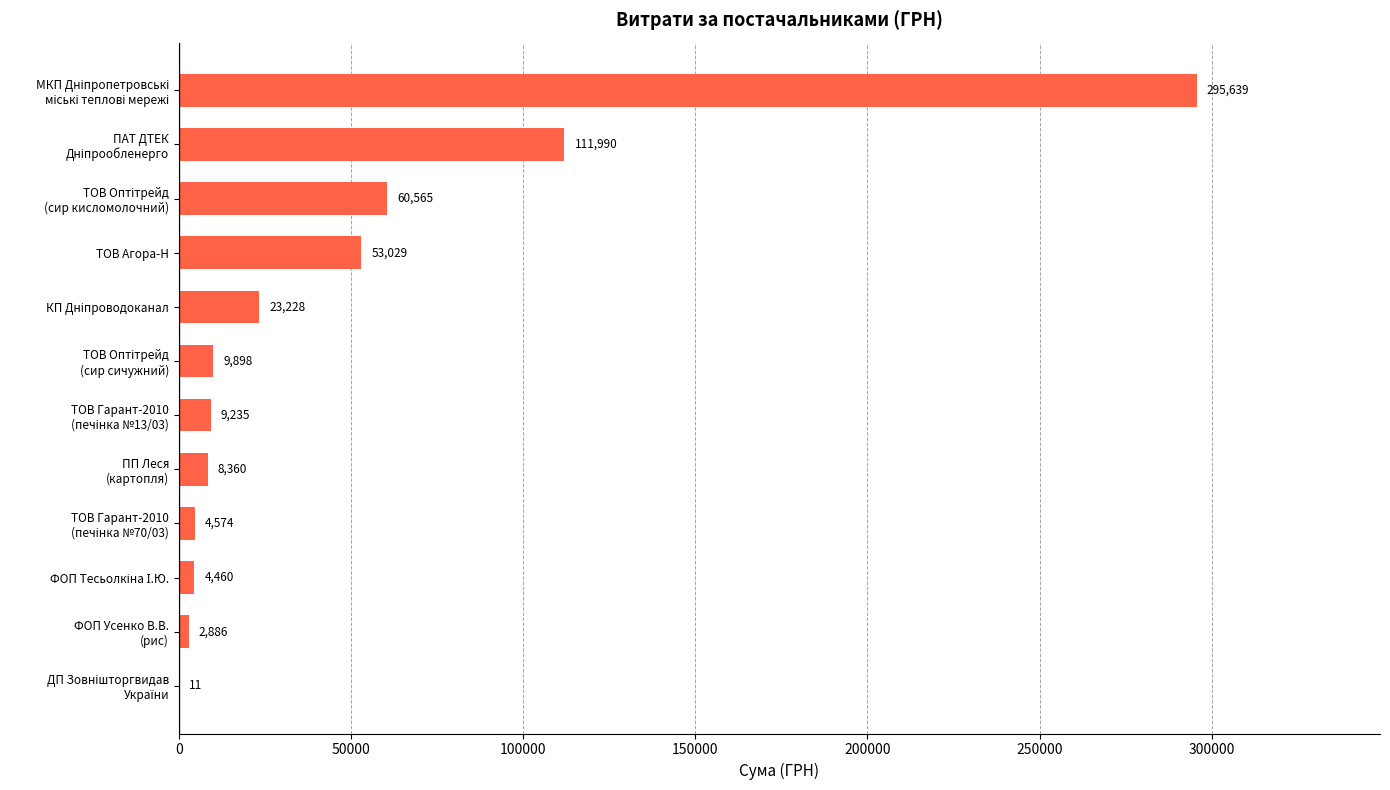

The value at ТОВ Агора-Н is 53028.9. True or false?

True